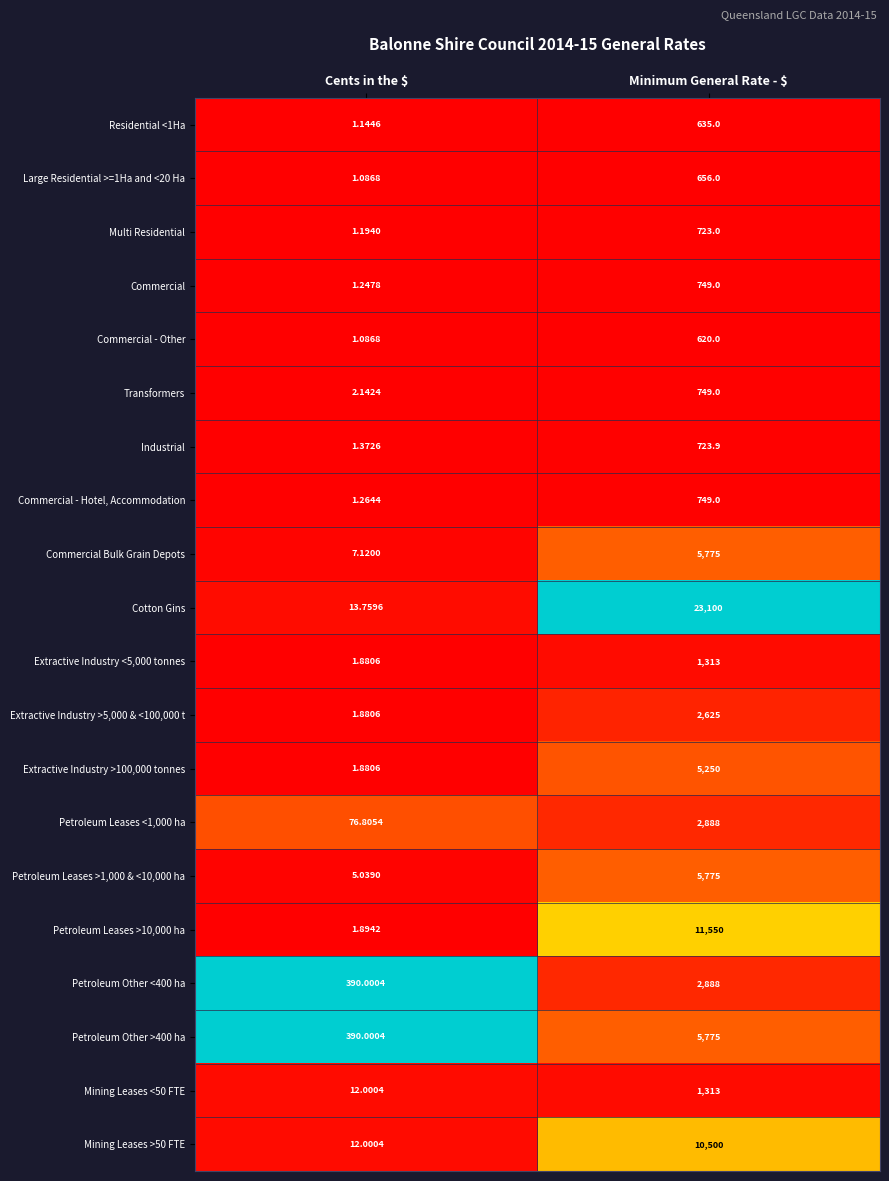

Between Cents in the $ and Minimum General Rate - $, which series saw the biggest shift?

Cotton Gins